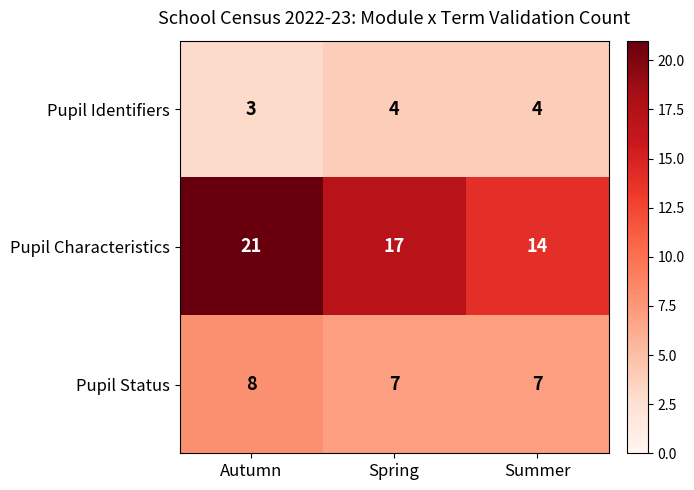

What is the average value of the Pupil Characteristics series?

17